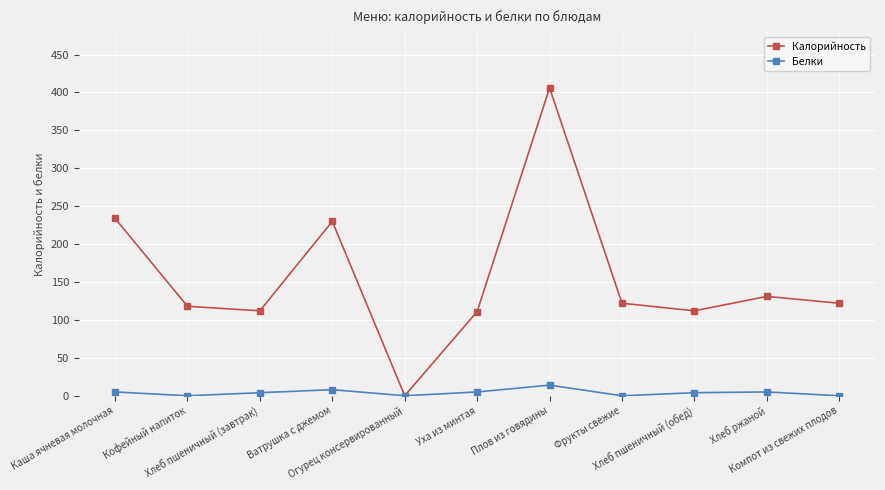

What is the sum of all Белки values?

45